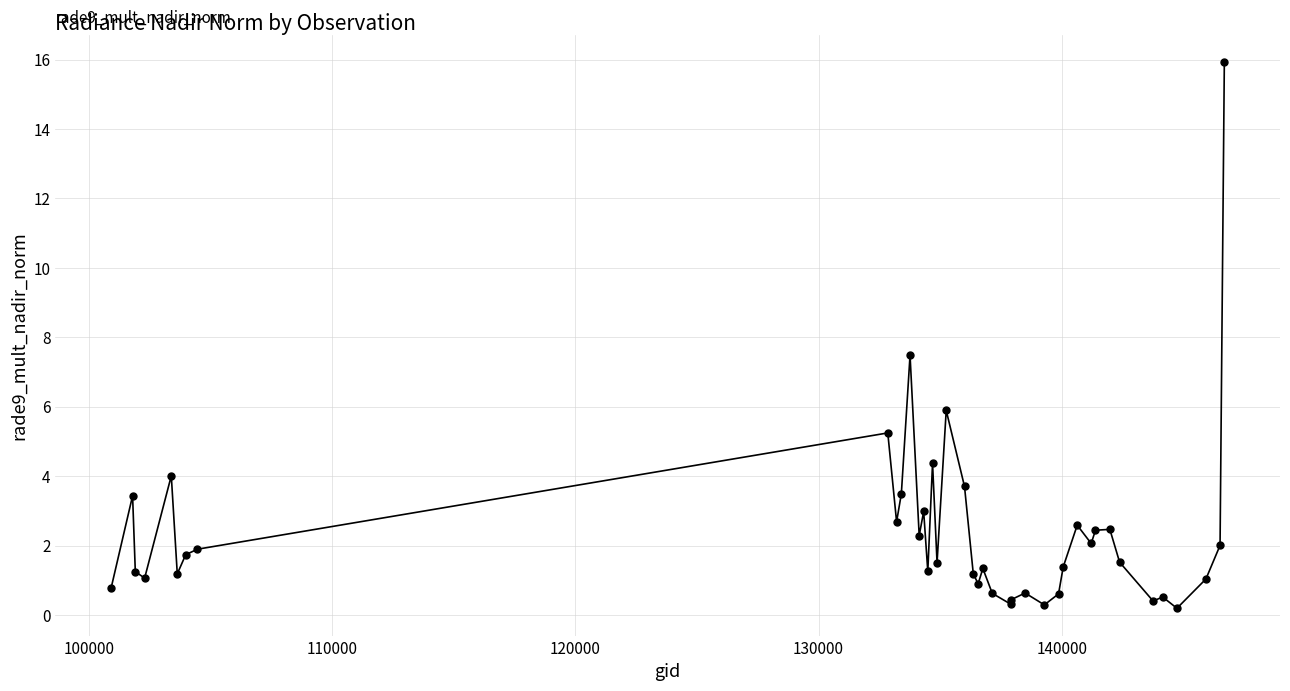

What is the difference between the maximum and second lowest values?

15.6